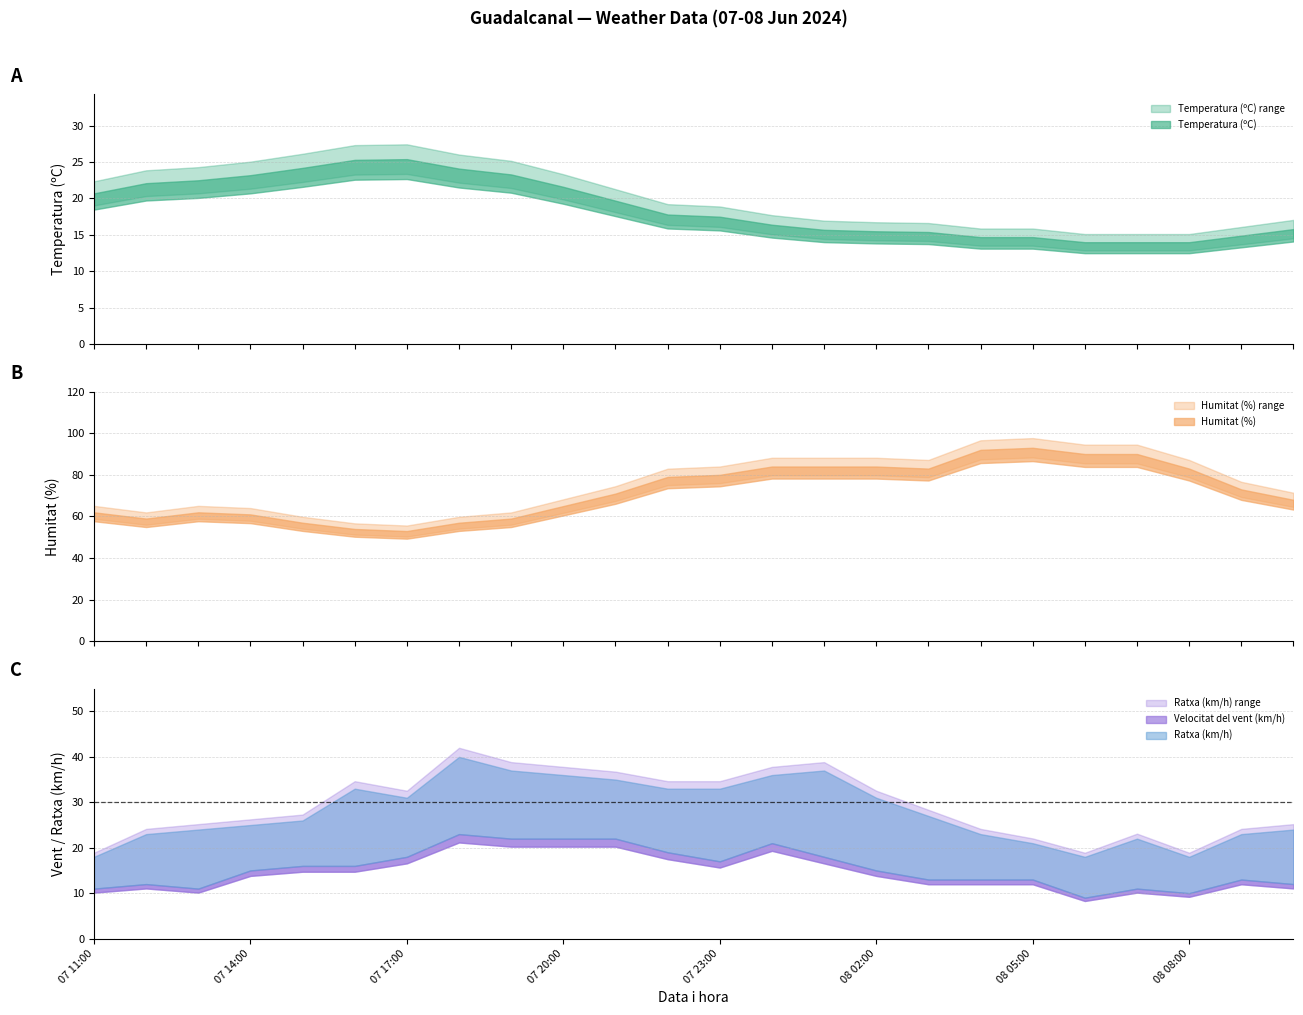

Where does the Humitat (%) series first go above 73?

07 22:00